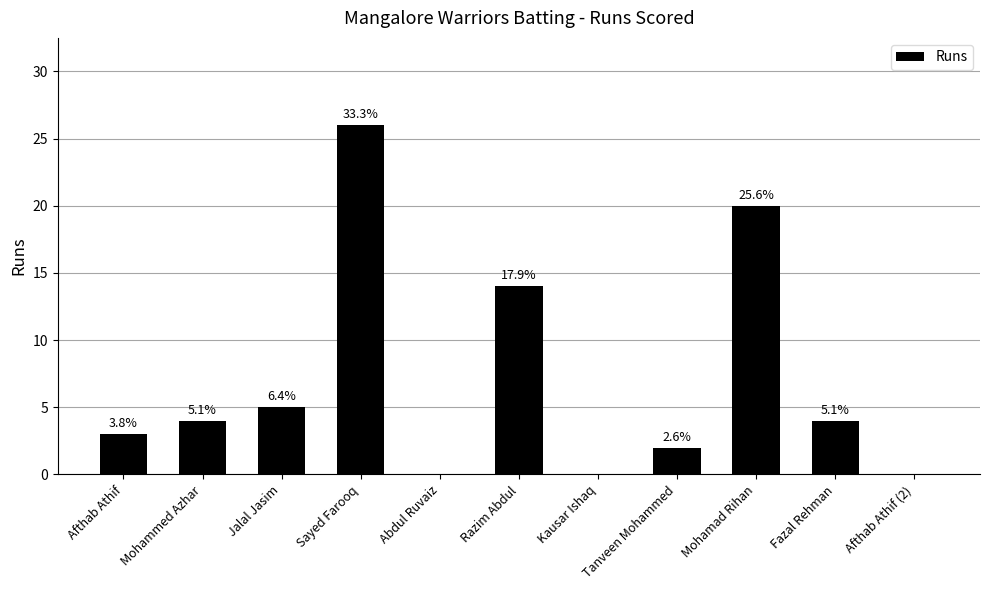

Reading right to left, transcribe all the data shown in this chart.

Afthab Athif (2)=0	Fazal Rehman=4	Mohamad Rihan=20	Tanveen Mohammed=2	Kausar Ishaq=0	Razim Abdul=14	Abdul Ruvaiz=0	Sayed Farooq=26	Jalal Jasim=5	Mohammed Azhar=4	Afthab Athif=3